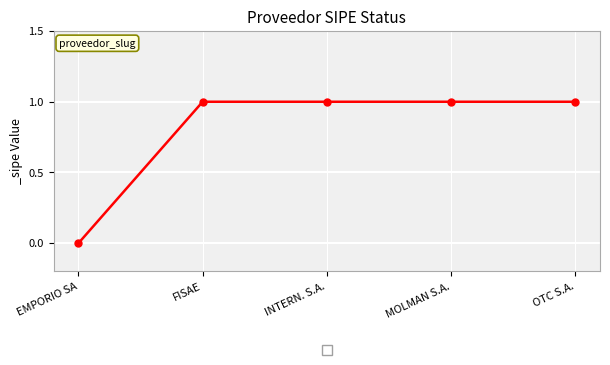

Which category has the lowest value across all series?

EMPORIO SA